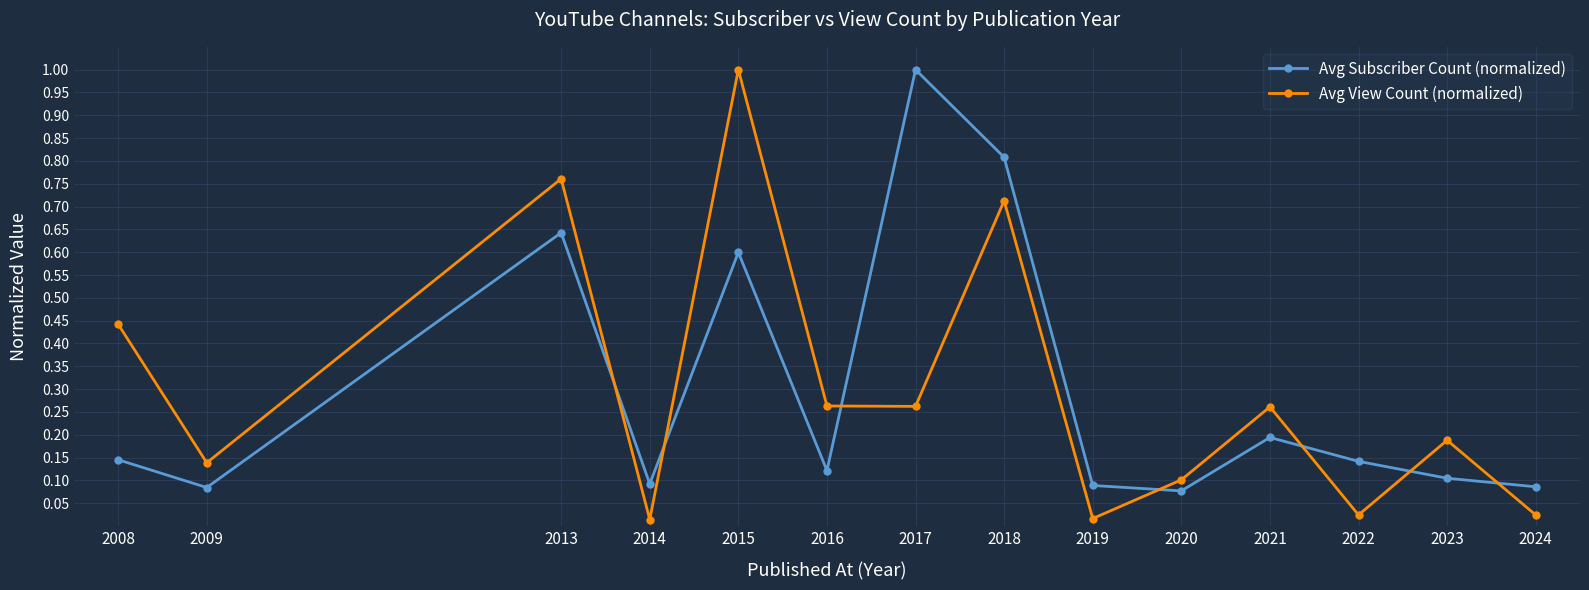

The Avg Subscriber Count (normalized) series shows 0.1 at 2019. True or false?

True